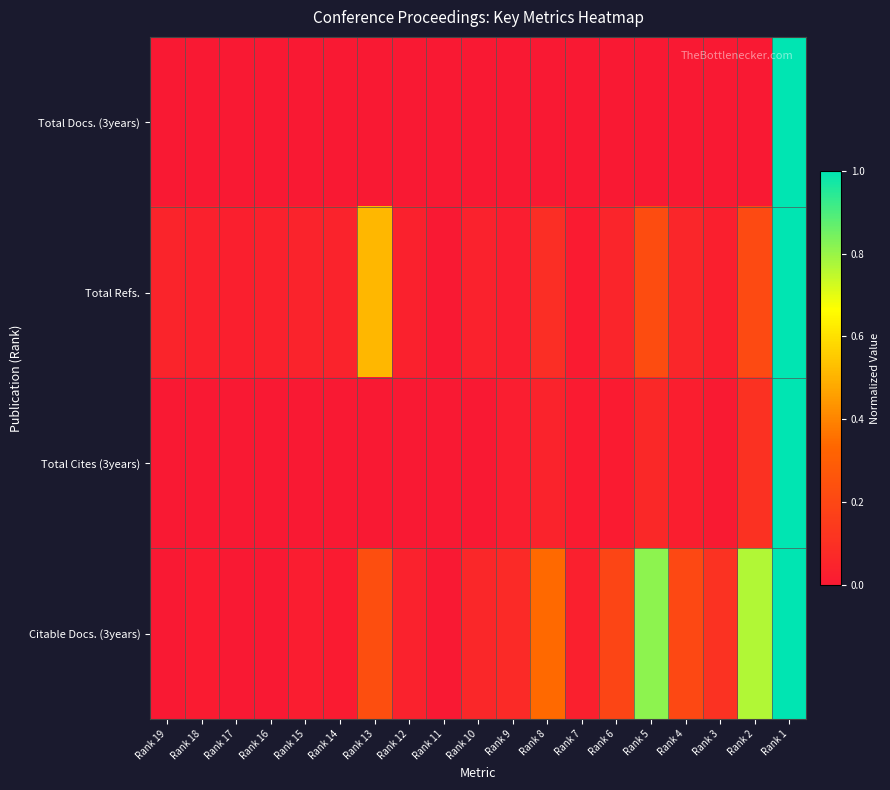

How many distinct data groups are displayed?

4